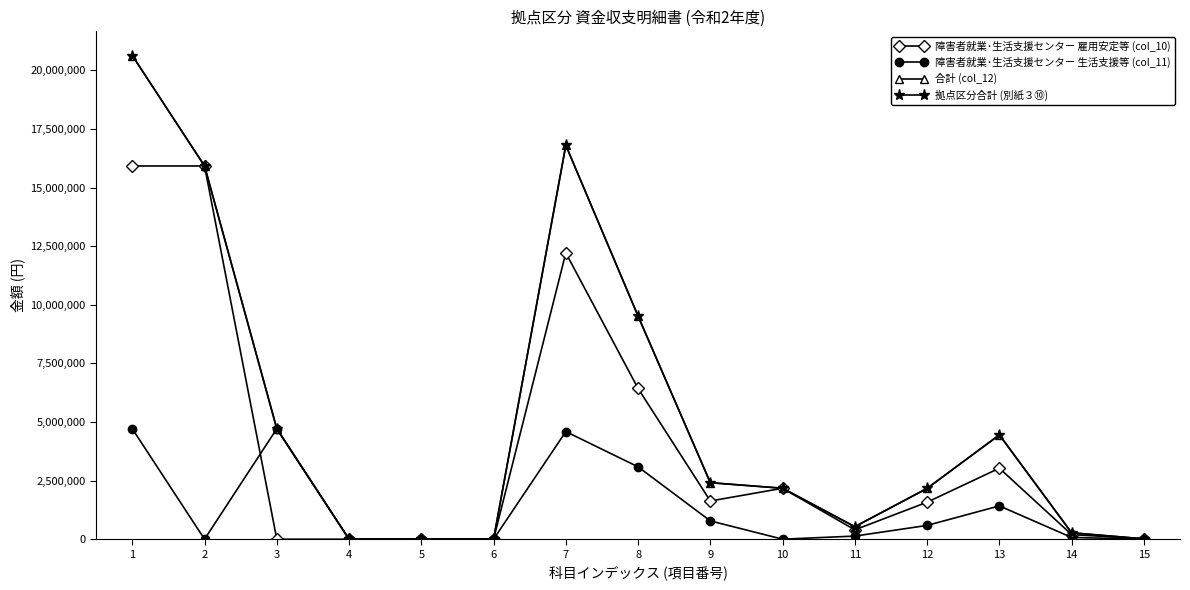

Does the chart display data point markers on the line(s)?

Yes